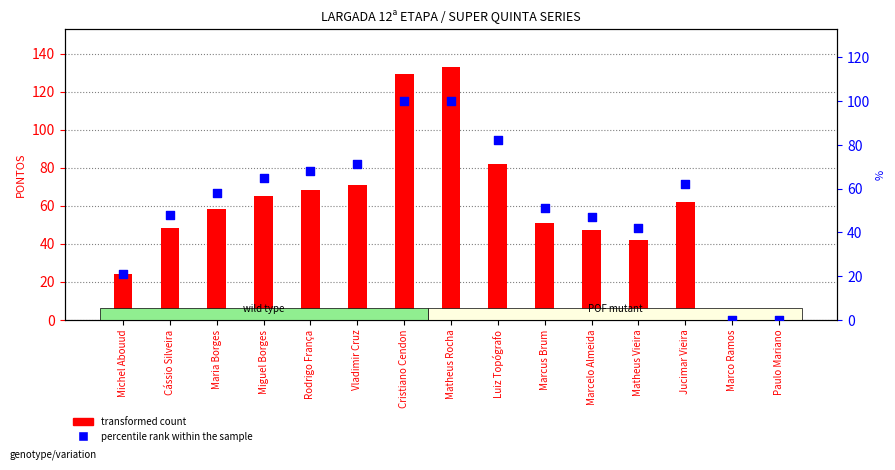

At how many categories does at least one series exceed 59?

7